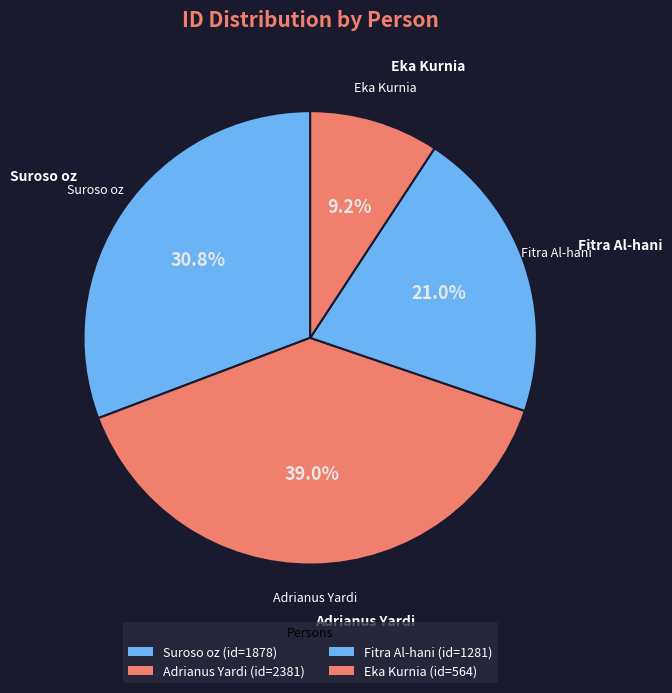

Combined, what portion of the pie is Adrianus Yardi and Suroso oz?

69.8%